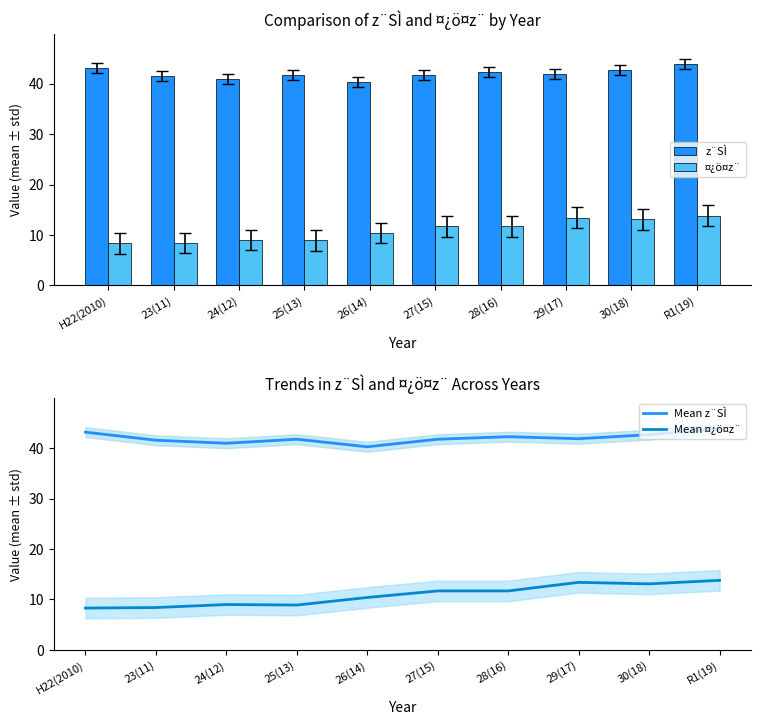

What are all the series names shown in the legend?

z¨SÌ, ¤¿ö¤z¨, Mean z¨SÌ, Mean ¤¿ö¤z¨